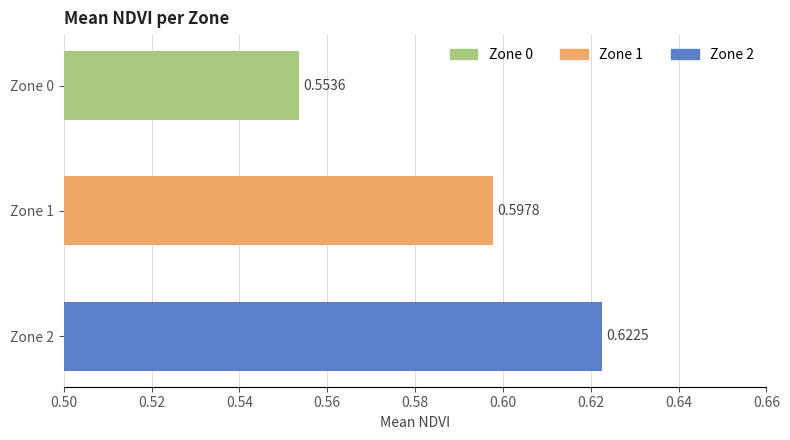

How many categories are shown in the chart?

3